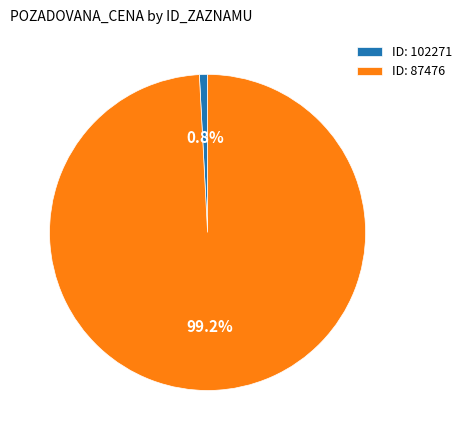

Which has a higher value, ID: 102271 or ID: 87476?

ID: 87476